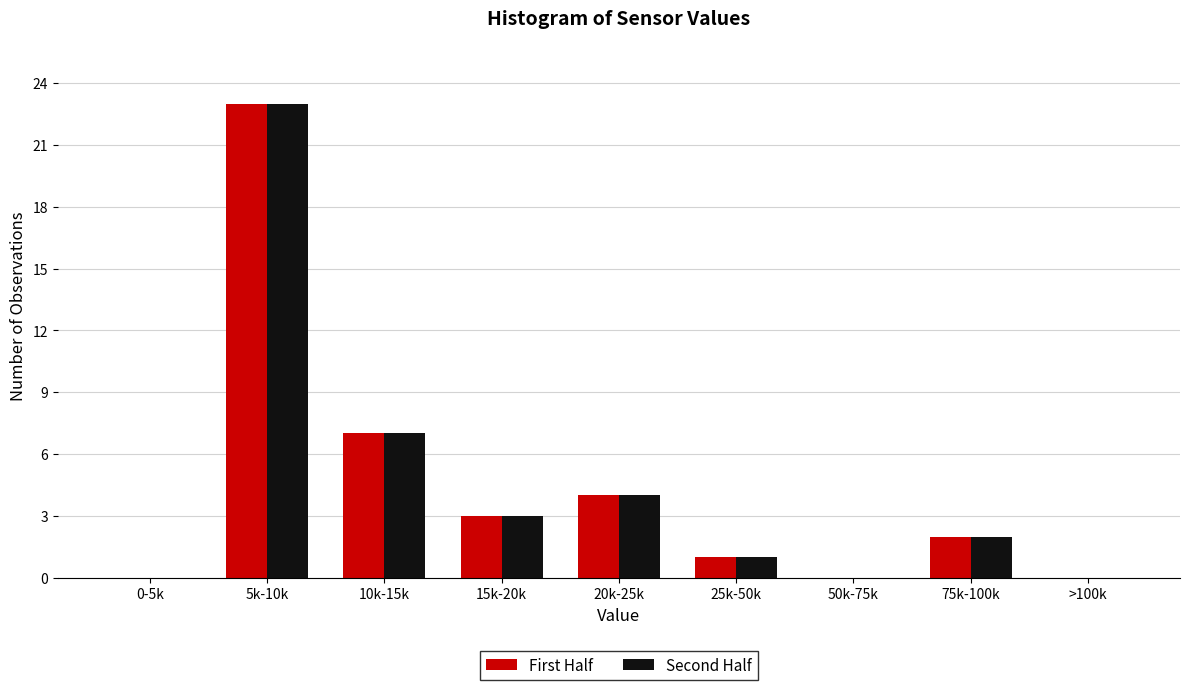

Reading left to right, extract all data points from this chart.

First Half: 0-5k=0	5k-10k=23	10k-15k=7	15k-20k=3	20k-25k=4	25k-50k=1	50k-75k=0	75k-100k=2	>100k=0
Second Half: 0-5k=0	5k-10k=23	10k-15k=7	15k-20k=3	20k-25k=4	25k-50k=1	50k-75k=0	75k-100k=2	>100k=0